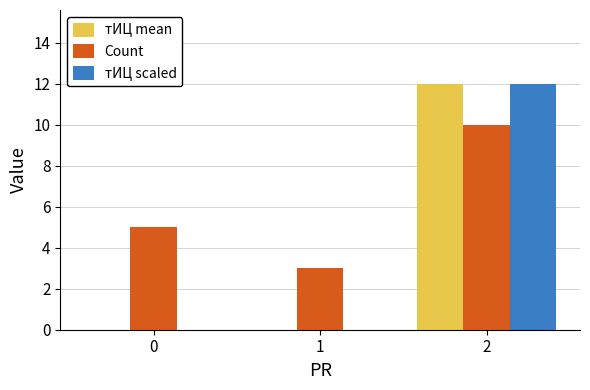

How many groups of bars are there?

3